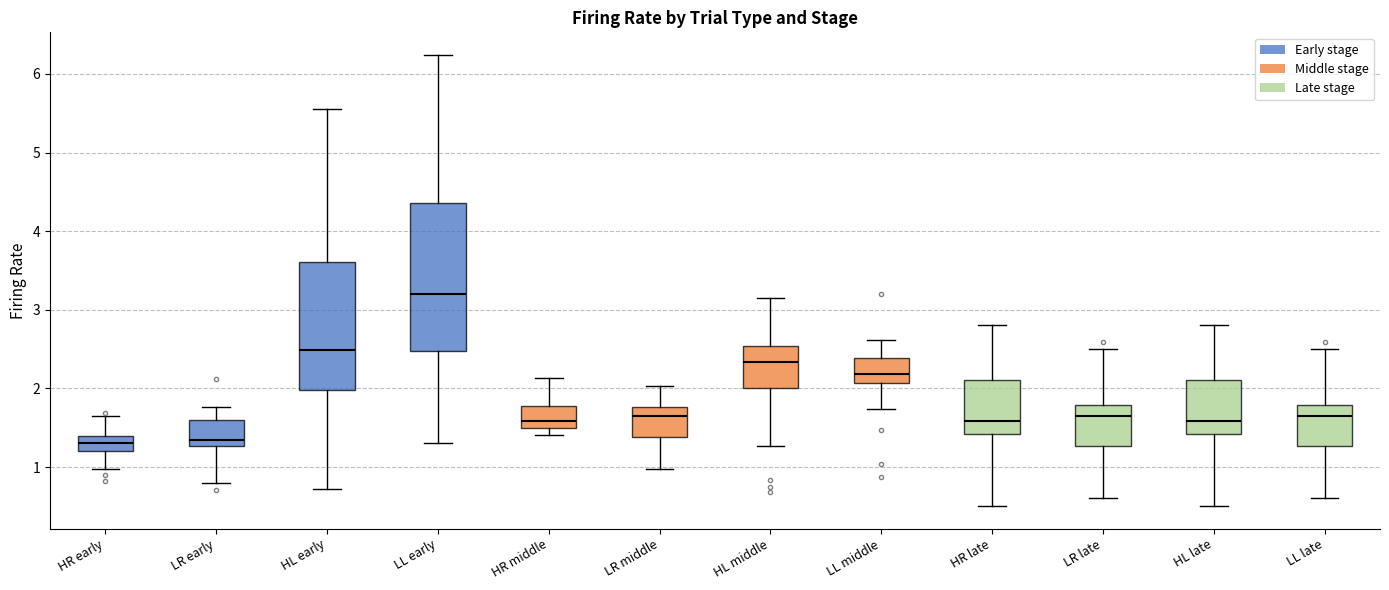

Reading left to right, read every box against the y-axis: the position of its median line, the range the box covers, and the ends of its whiskers. The values are not printed on the chart, so give them approximately, as read against the axis.

HR early: median 1.3, box 1.2 to 1.4, whiskers 1.0 to 1.7
LR early: median 1.3 (just above the box's lower edge), box 1.3 to 1.6, whiskers 0.8 to 1.8
HL early: median 2.5, box 2.0 to 3.6, whiskers 0.7 to 5.6
LL early: median 3.2, box 2.5 to 4.4, whiskers 1.3 to 6.2
HR middle: median 1.6, box 1.5 to 1.8, whiskers 1.4 to 2.1
LR middle: median 1.6, box 1.4 to 1.8, whiskers 1.0 to 2.0
HL middle: median 2.3, box 2.0 to 2.5, whiskers 1.3 to 3.1
LL middle: median 2.2, box 2.1 to 2.4, whiskers 1.7 to 2.6
HR late: median 1.6, box 1.4 to 2.1, whiskers 0.5 to 2.8
LR late: median 1.7, box 1.3 to 1.8, whiskers 0.6 to 2.5
HL late: median 1.6, box 1.4 to 2.1, whiskers 0.5 to 2.8
LL late: median 1.7, box 1.3 to 1.8, whiskers 0.6 to 2.5